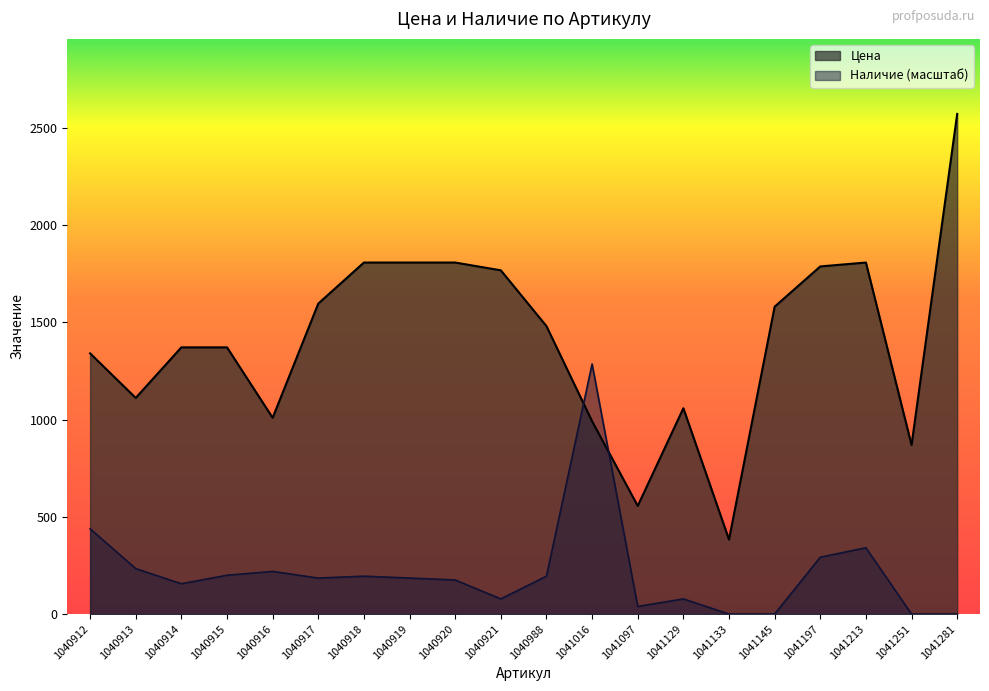

How many values in the Цена series are below 1480?

10